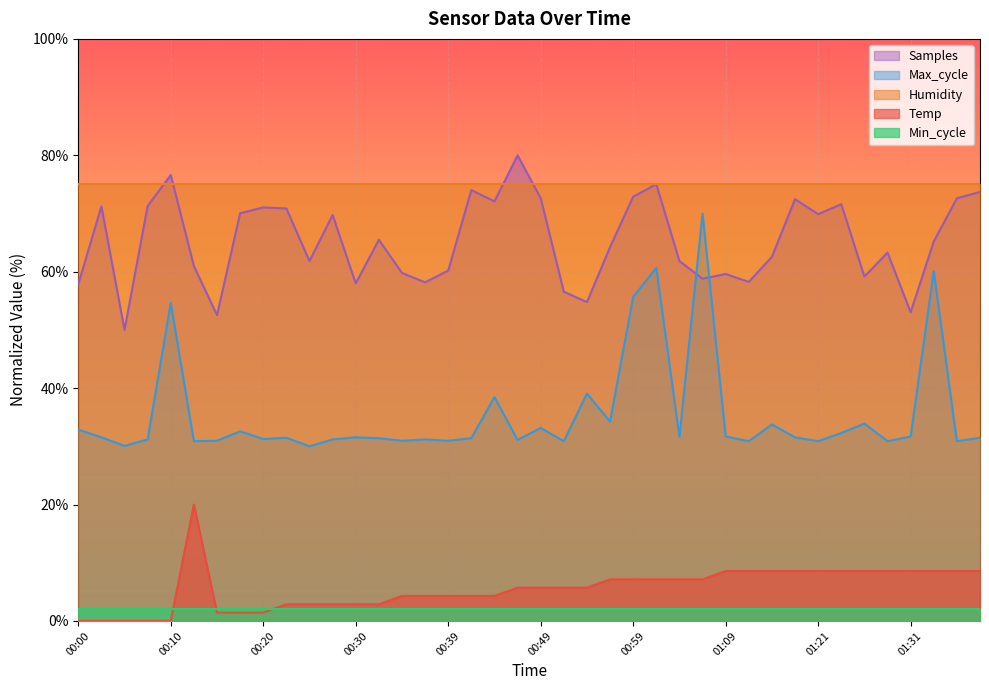

Which series has the largest range (max minus min)?

Max_cycle